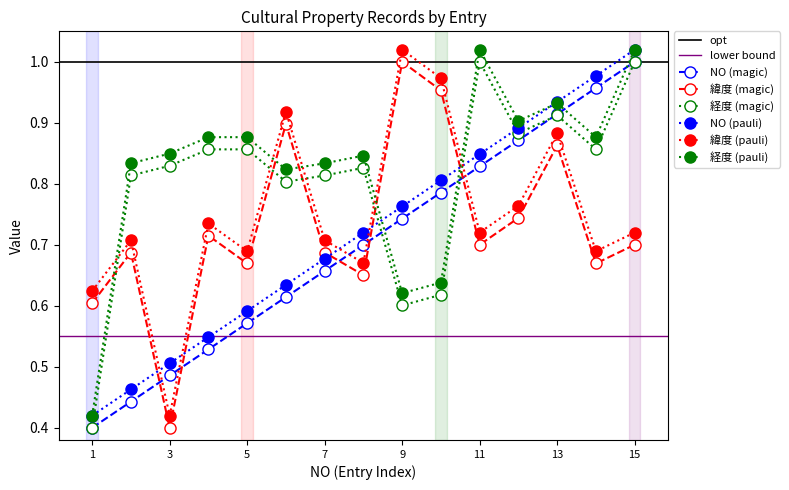

How many interior local valleys does the 緯度 series have?

5